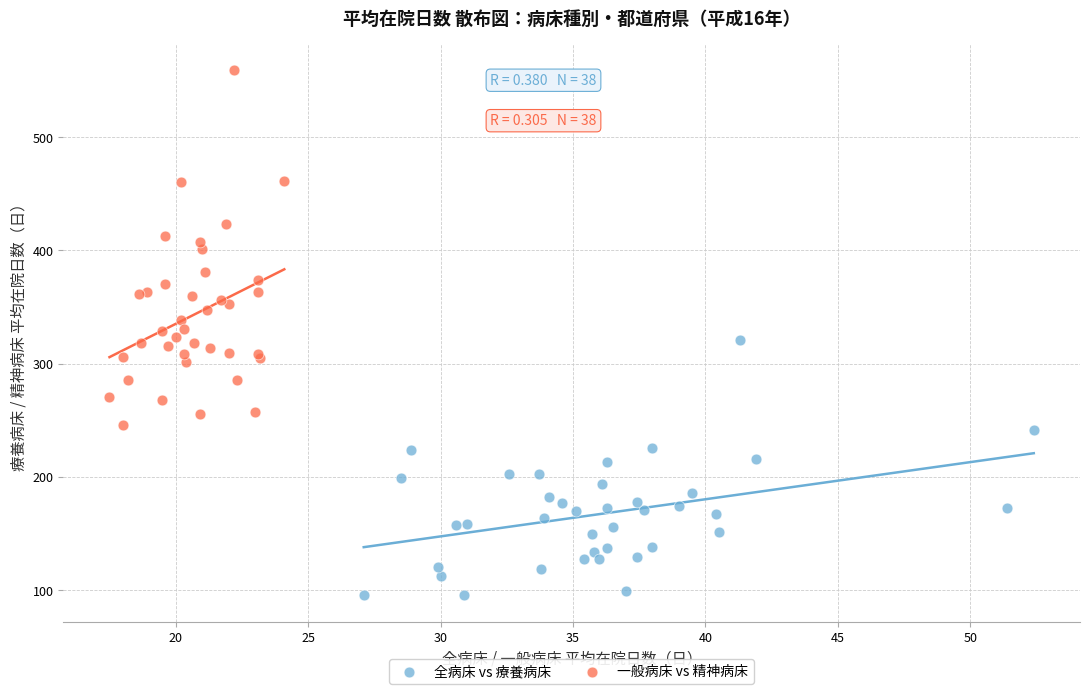

Which series reaches the minimum Y coordinate?

全病床 vs 療養病床